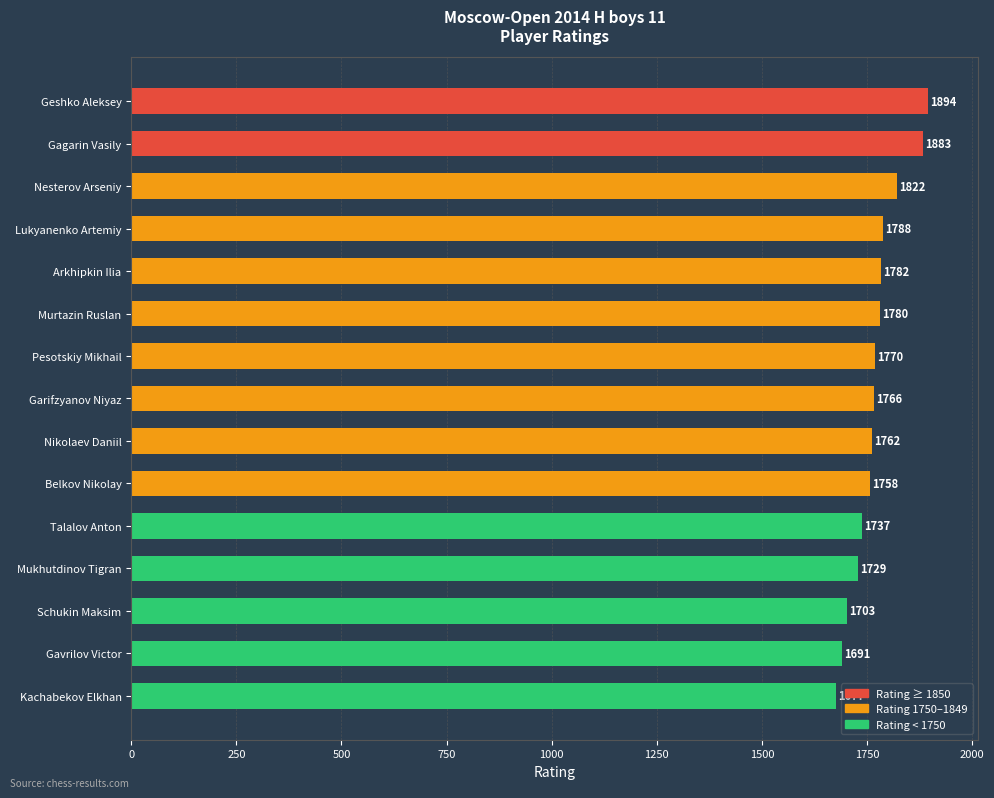

What is the difference between the second highest and second lowest values?

192